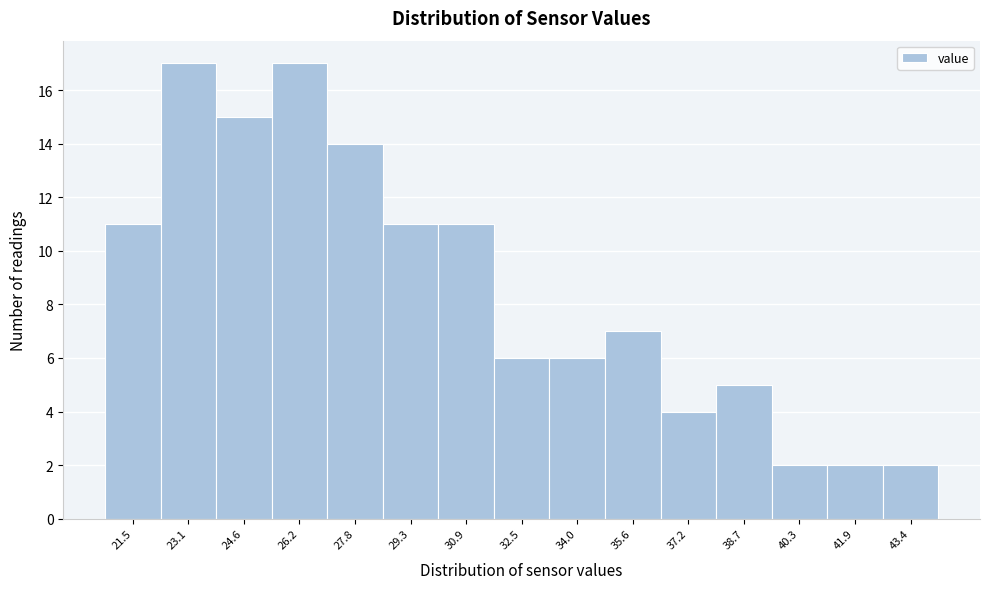

Reading right to left, extract all data points from this chart.

2	2	2	5	4	7	6	6	11	11	14	17	15	17	11